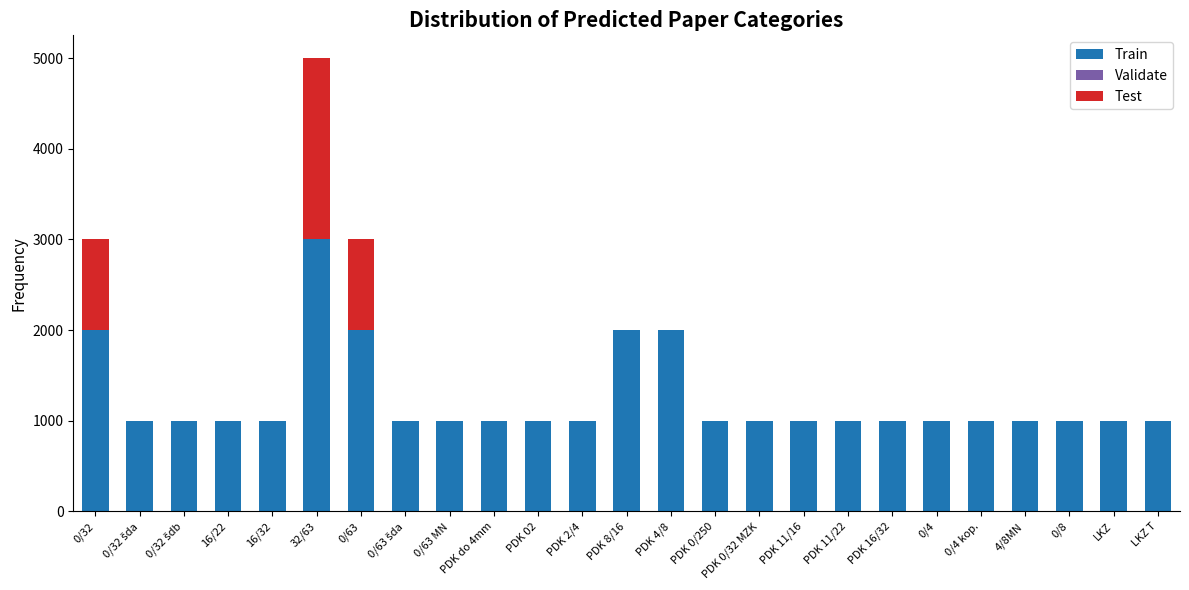

Which category has the highest value in the Train series?

32/63